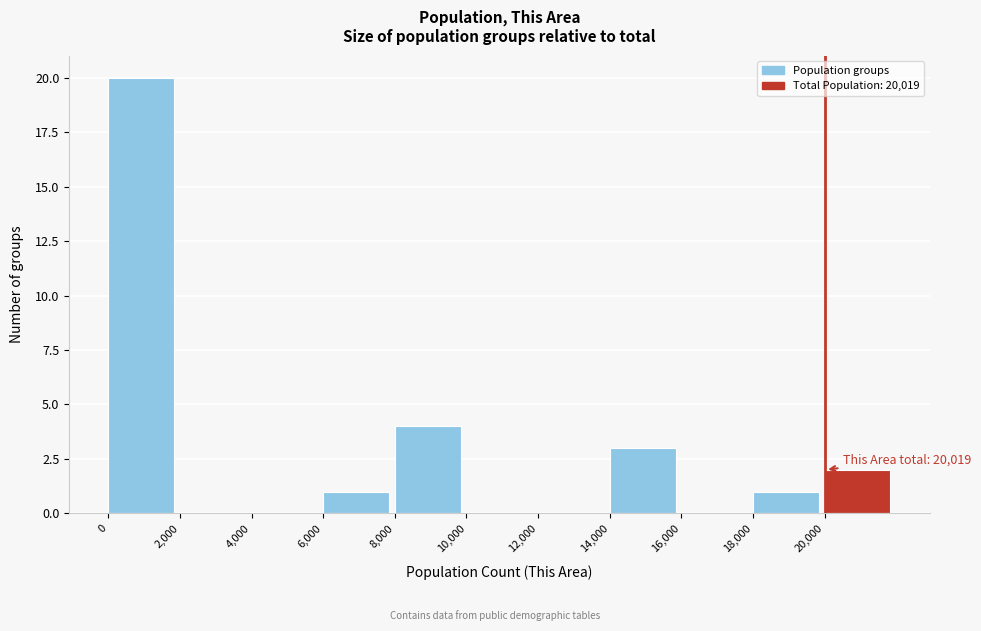

Over which range of the x-axis is the bar tallest?

0 to 2000